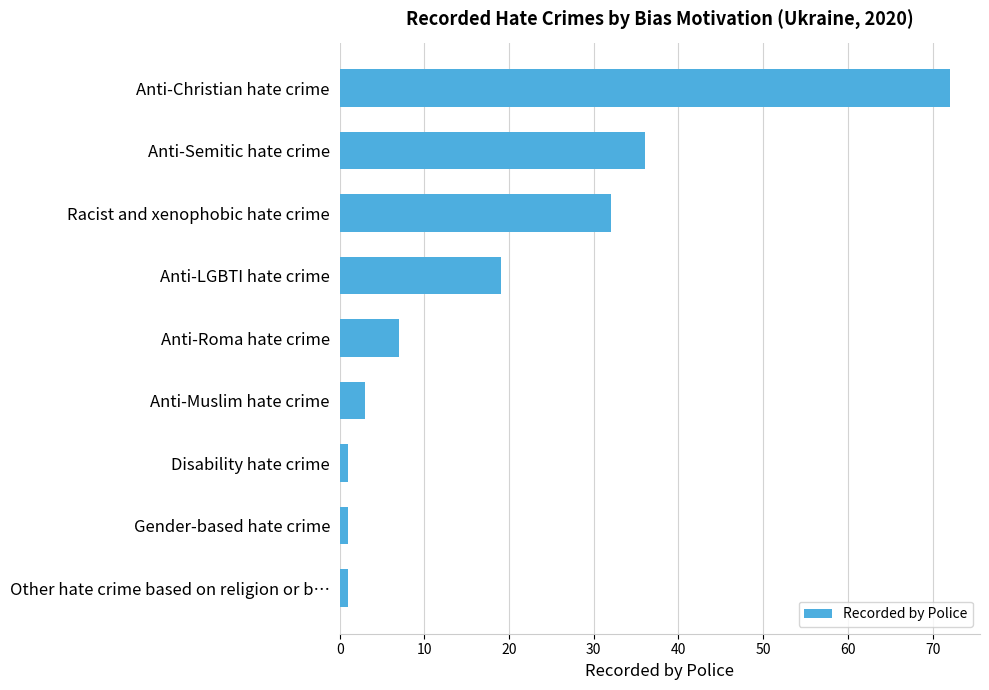

Which category has the highest value across all series?

Anti-Christian hate crime